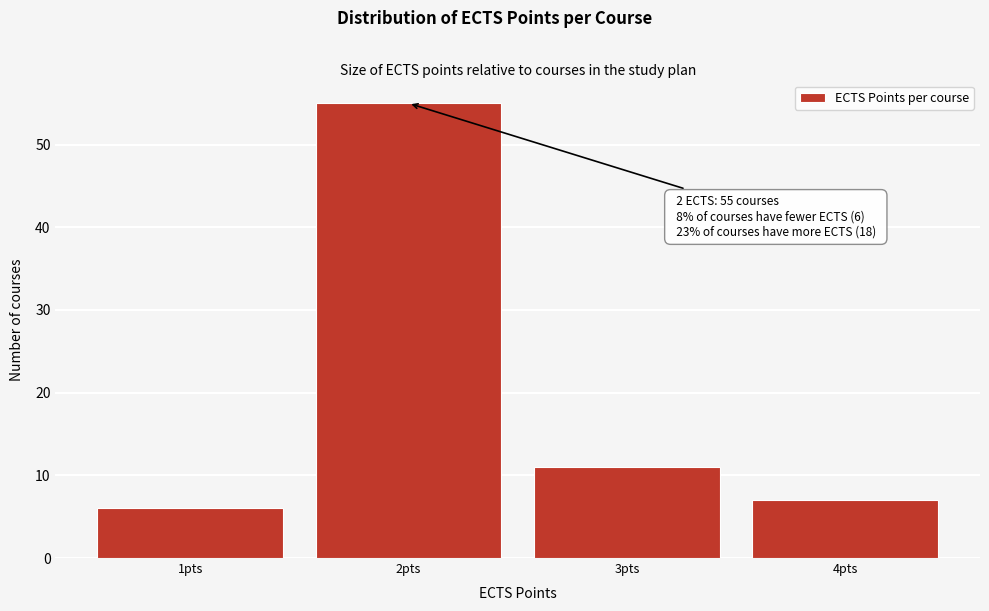

Reading right to left, extract all data points from this chart.

7	11	55	6